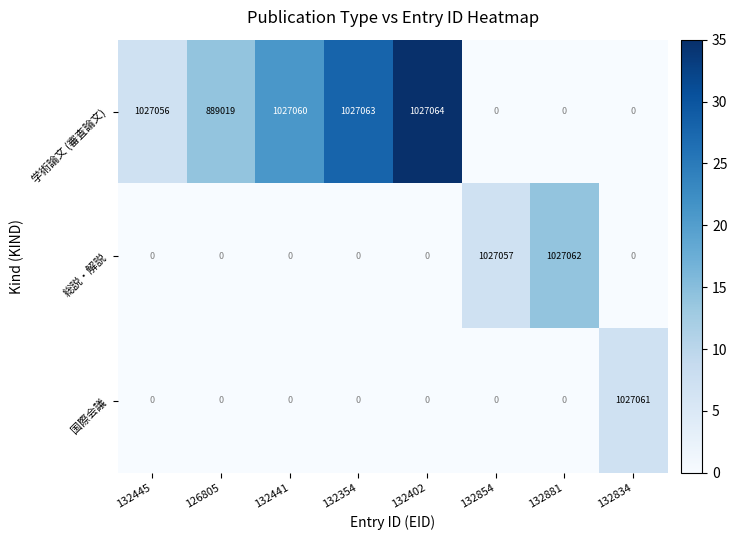

The 学術論文 (審査論文) series shows 1027060 at 132441. True or false?

True